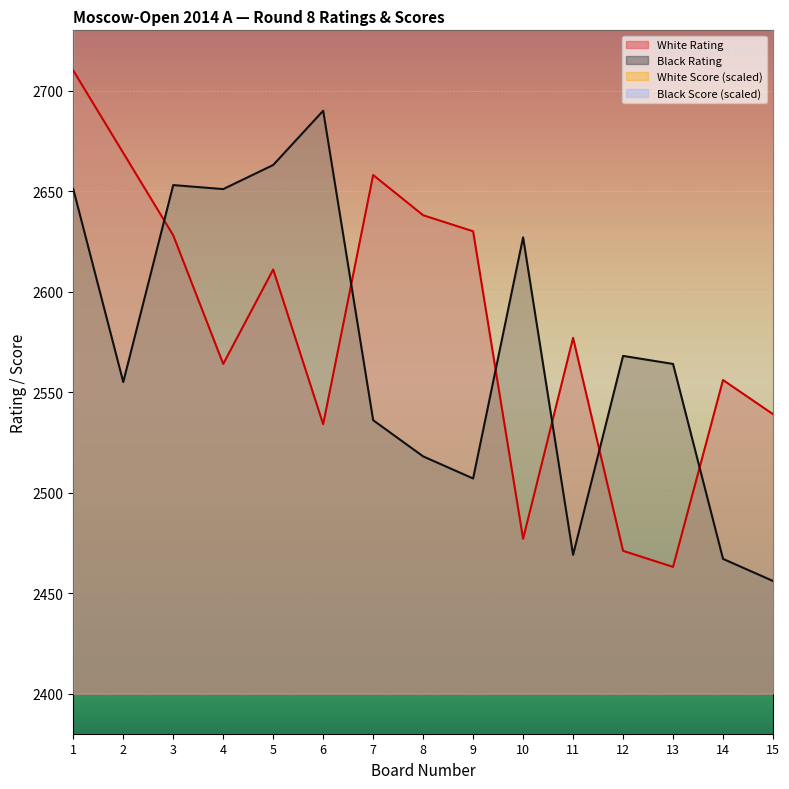

What are all the series names shown in the legend?

White Rating, Black Rating, White Score, Black Score